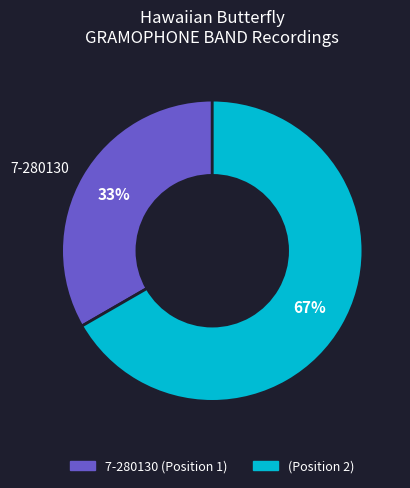

To the nearest percent, what is the average slice percentage?

50%